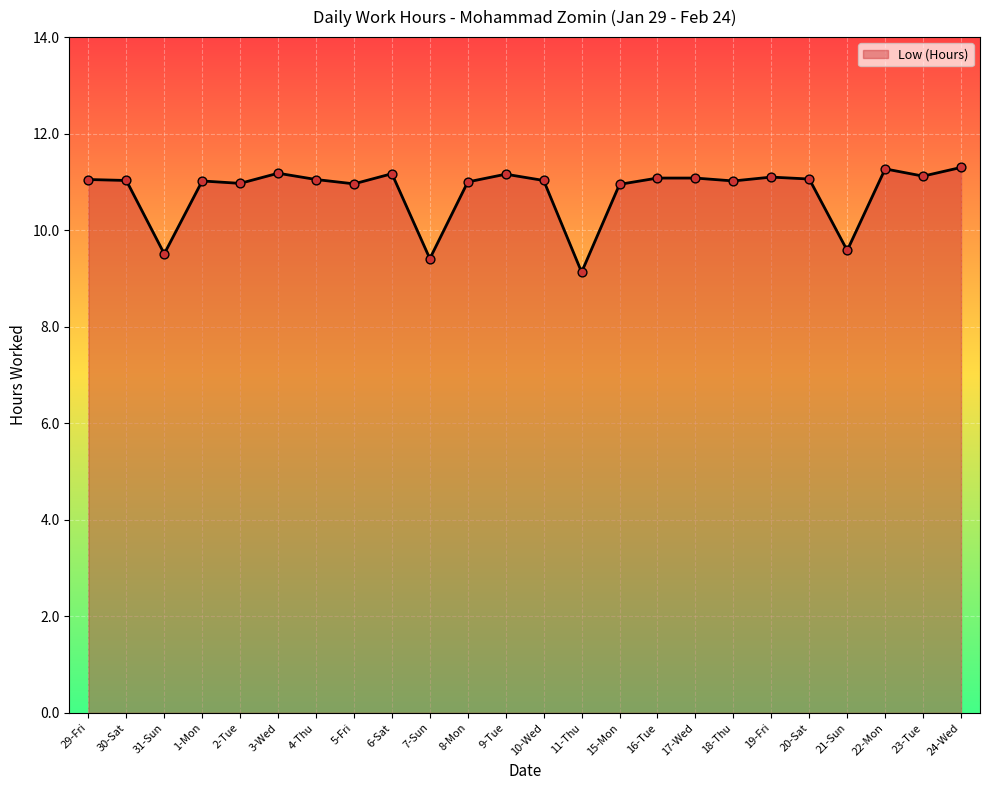

Which has a higher value, 11-Thu or 22-Mon?

22-Mon